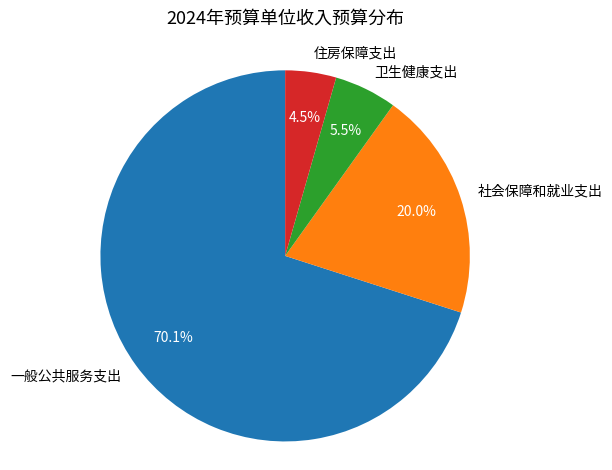

Rank the categories by value from lowest to highest.

住房保障支出, 卫生健康支出, 社会保障和就业支出, 一般公共服务支出